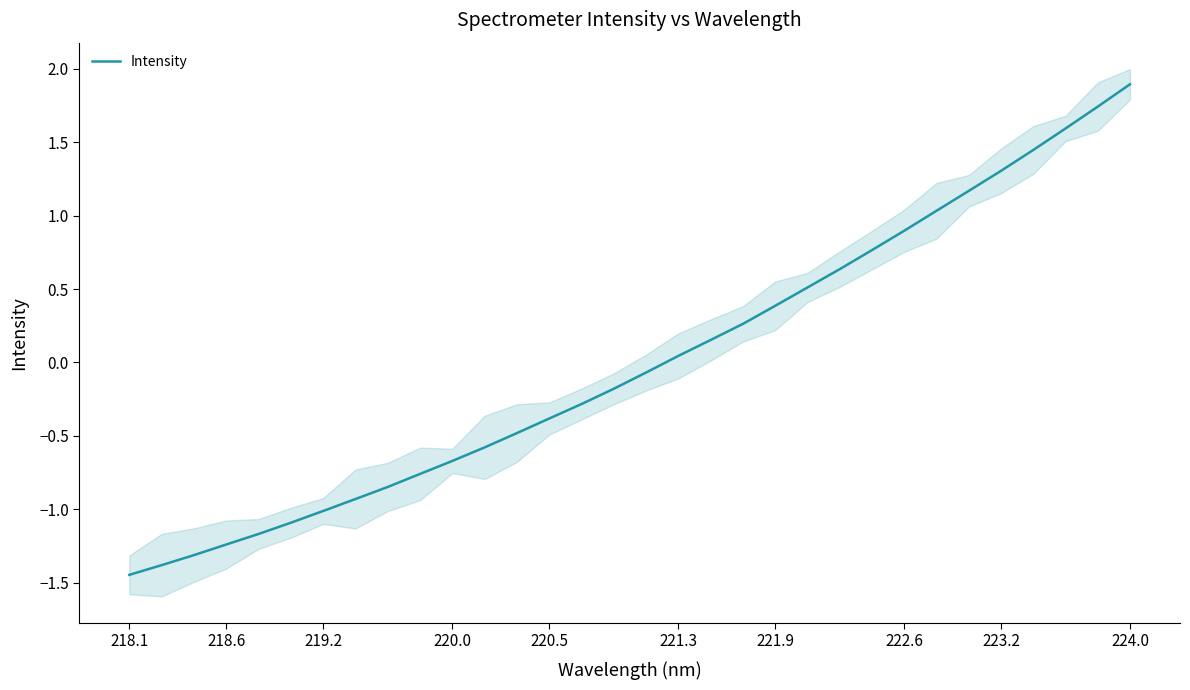

What is the highest value of the Intensity series?

1.9